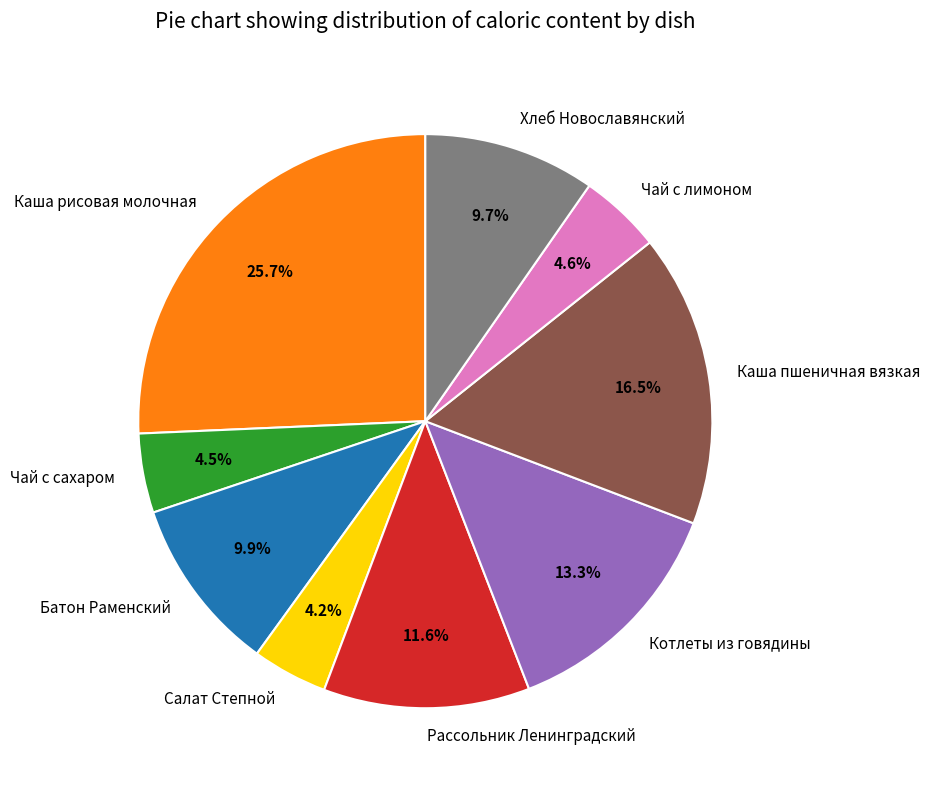

What is the ratio of the value at Хлеб Новославянский to the value at Чай с сахаром?

2.2